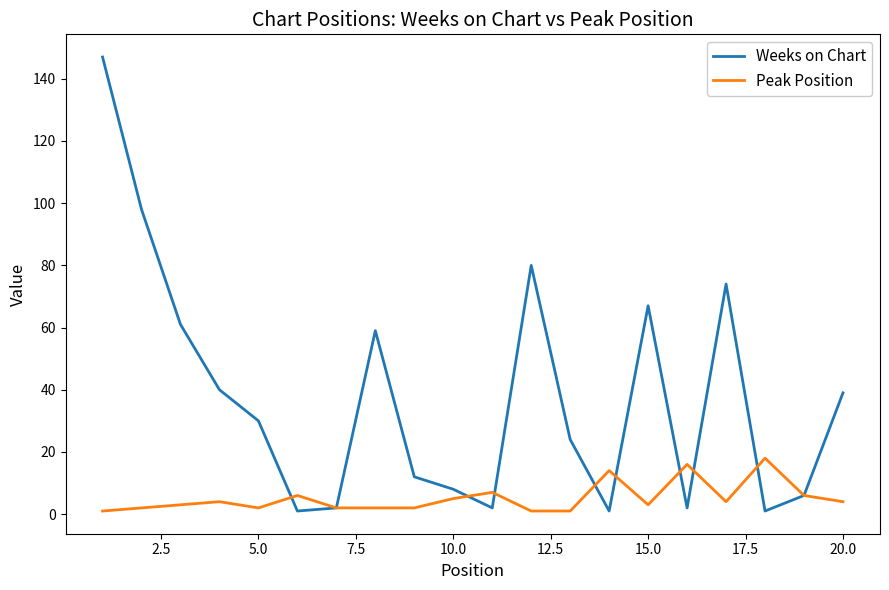

Which series has the largest total across all categories?

Weeks on Chart